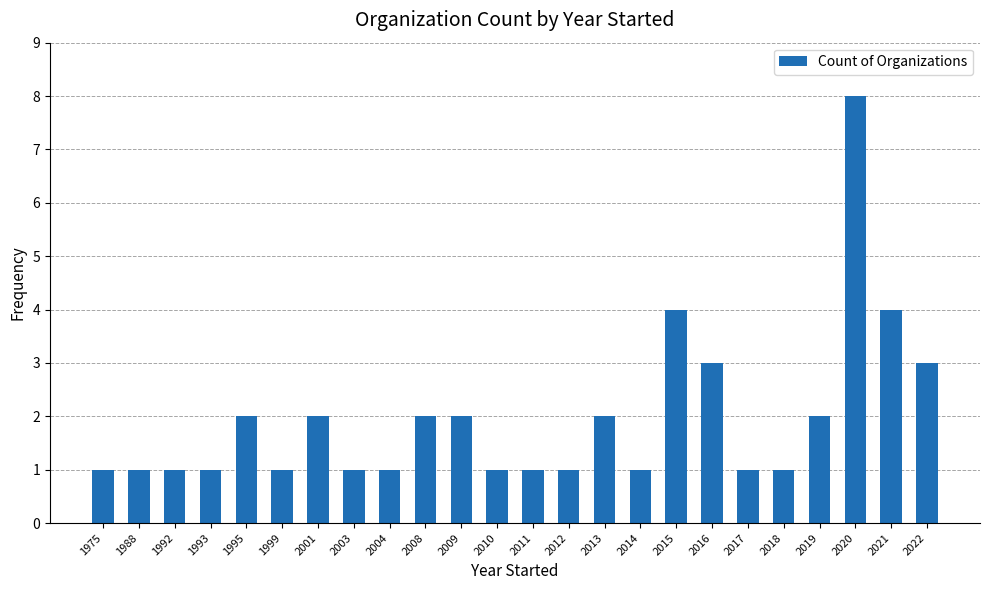

Which has a higher value, 1988 or 2015?

2015